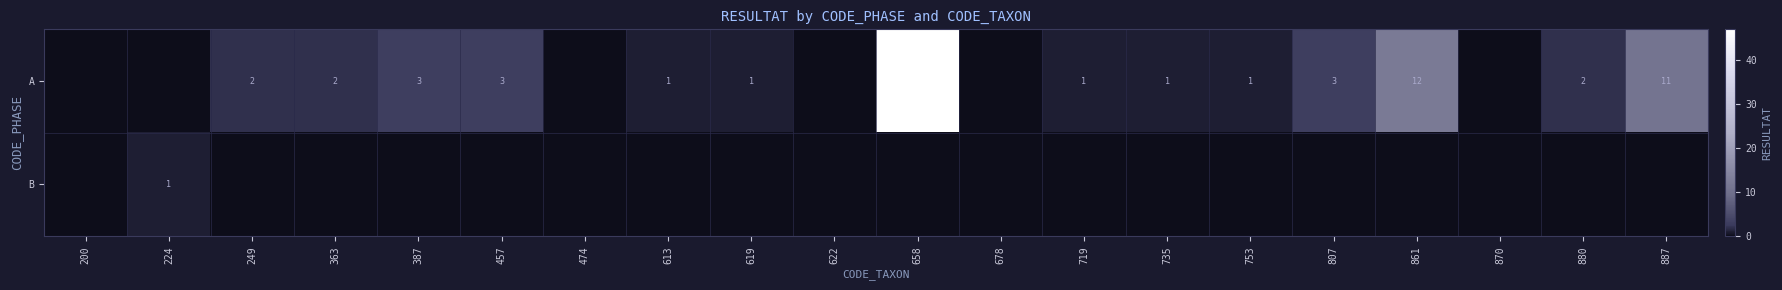

What is the sum of the A values at 658 and 735?

48